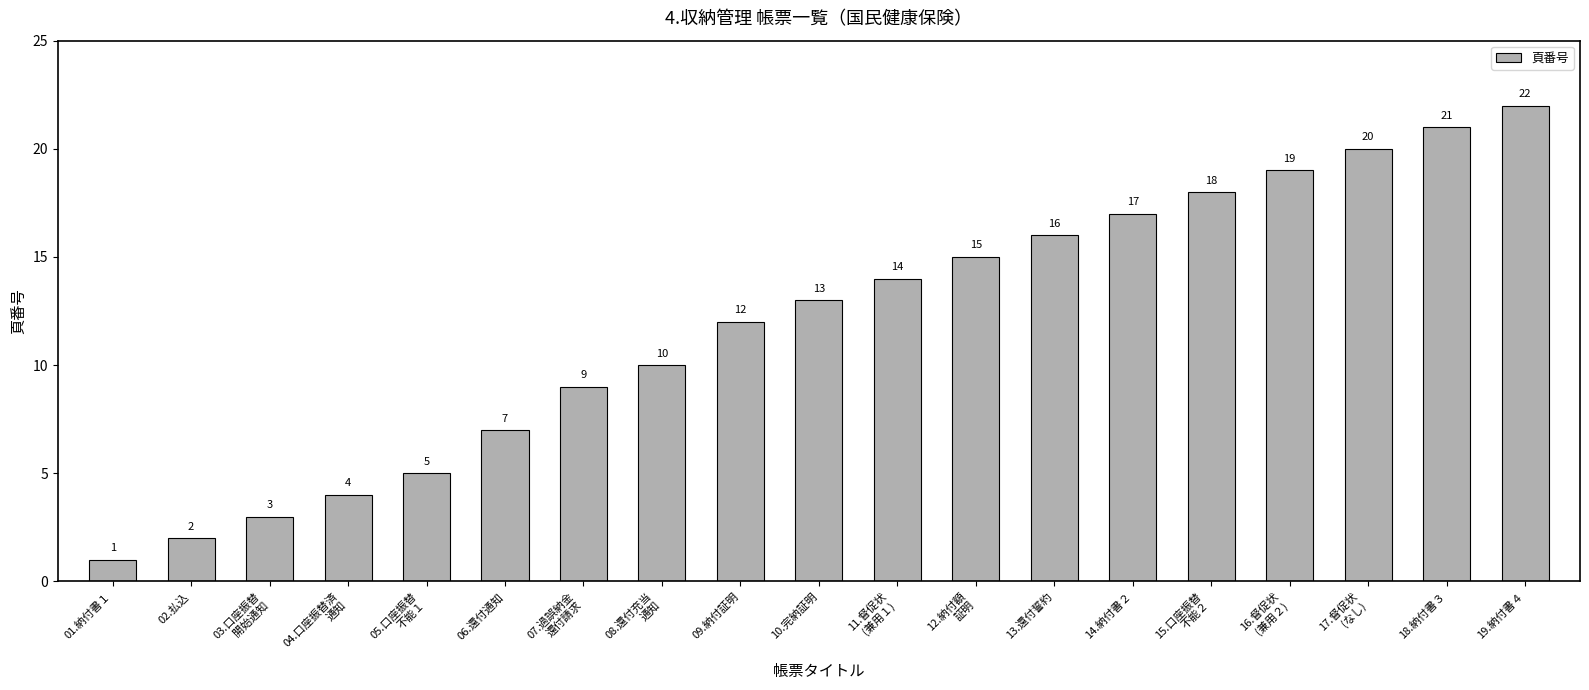

Reading right to left, what are all the values shown in this chart?

19.納付書４=22	18.納付書３=21	17.督促状
(なし)=20	16.督促状
(兼用２)=19	15.口座振替
不能２=18	14.納付書２=17	13.還付誓約=16	12.納付額
証明=15	11.督促状
(兼用１)=14	10.完納証明=13	09.納付証明=12	08.還付充当
通知=10	07.過誤納金
還付請求=9	06.還付通知=7	05.口座振替
不能１=5	04.口座振替済
通知=4	03.口座振替
開始通知=3	02.払込=2	01.納付書１=1